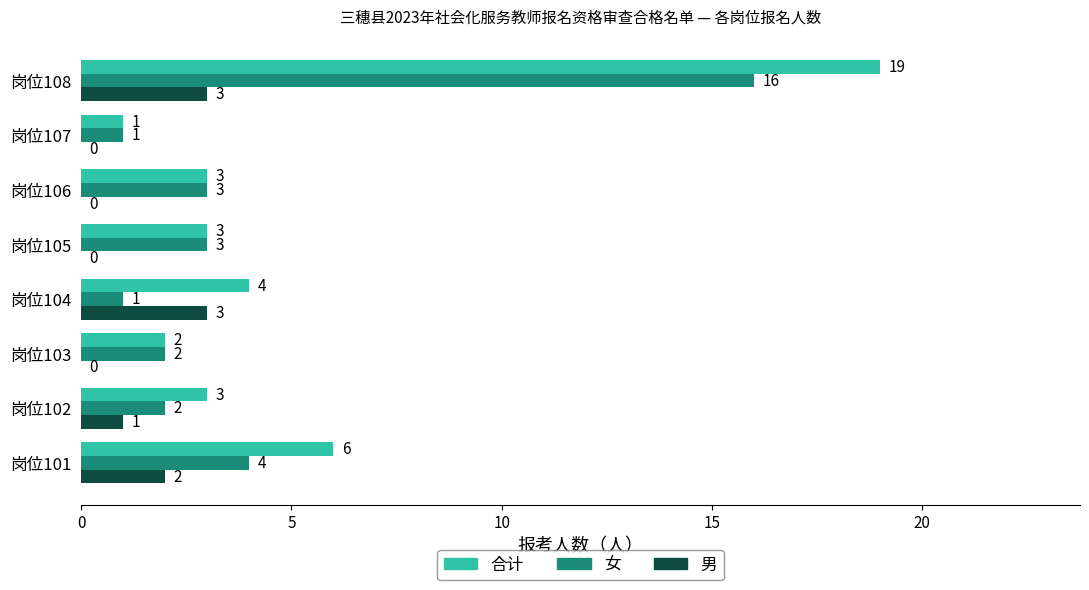

Which series changed the most between 岗位104 and 岗位105?

男